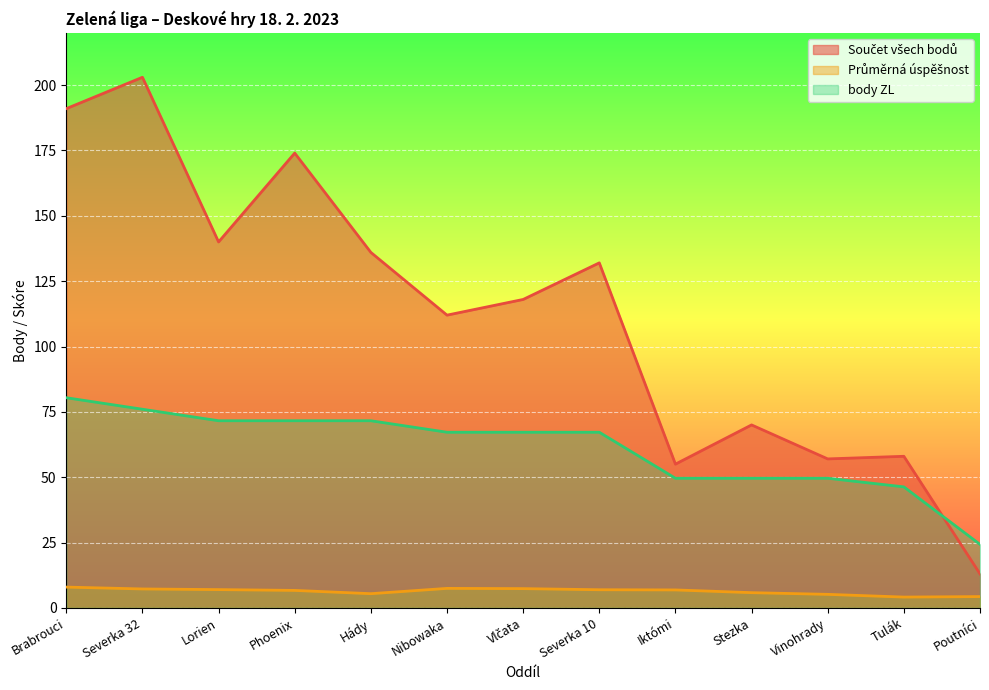

What is the difference between the body ZL values at Stezka and Severka 32?

26.4